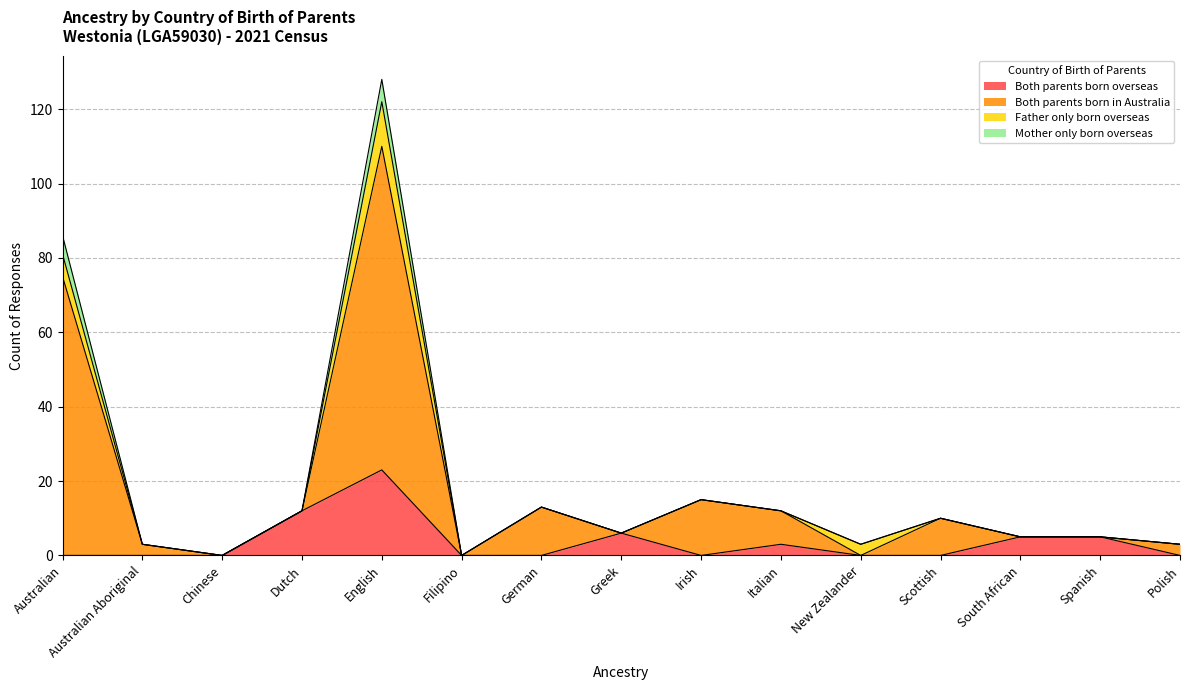

At which category is the sum across all series the highest?

English